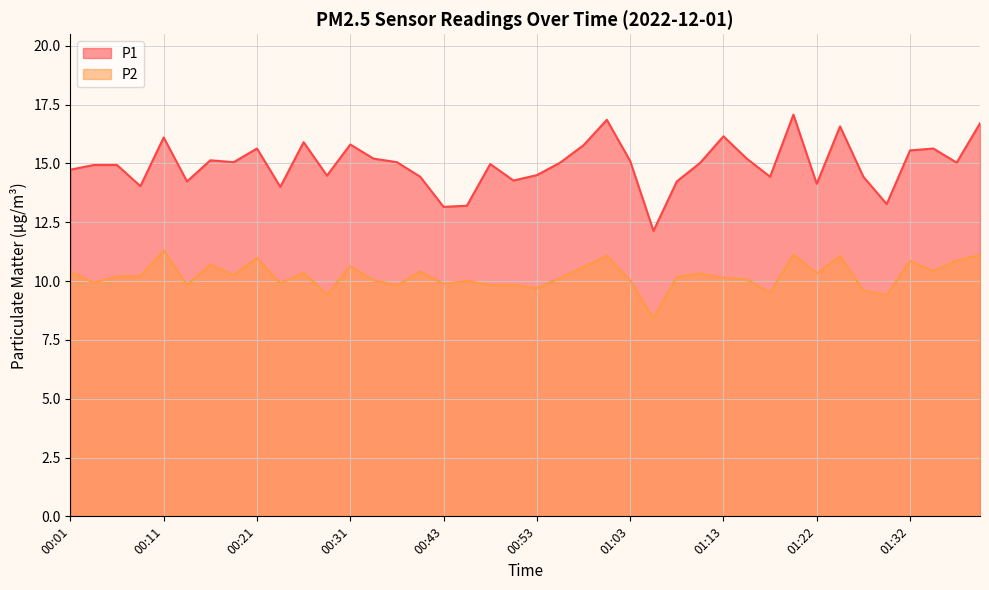

What is the smallest value displayed?

8.4